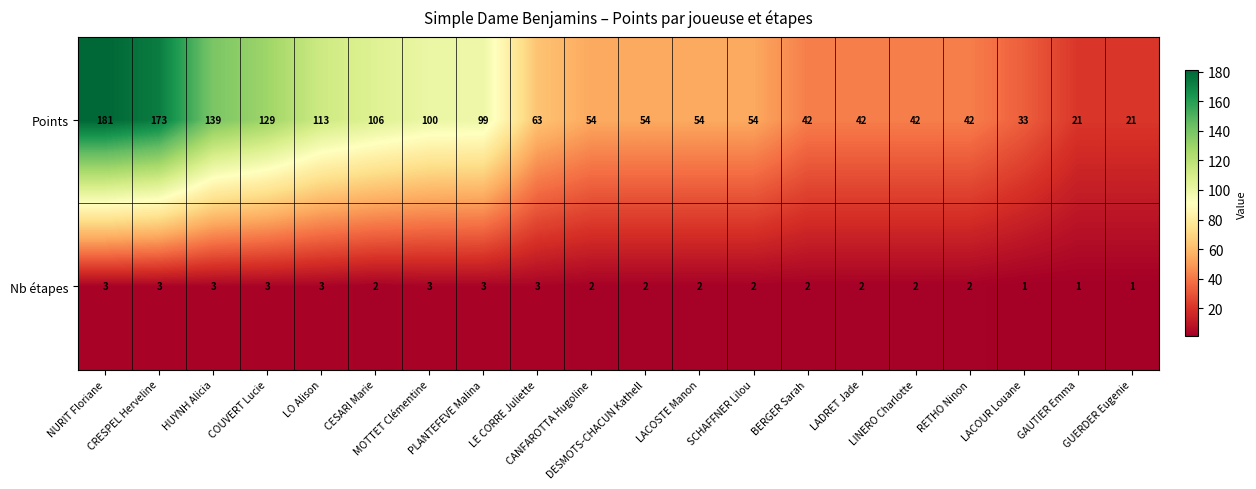

Which series has the widest spread of values?

Points